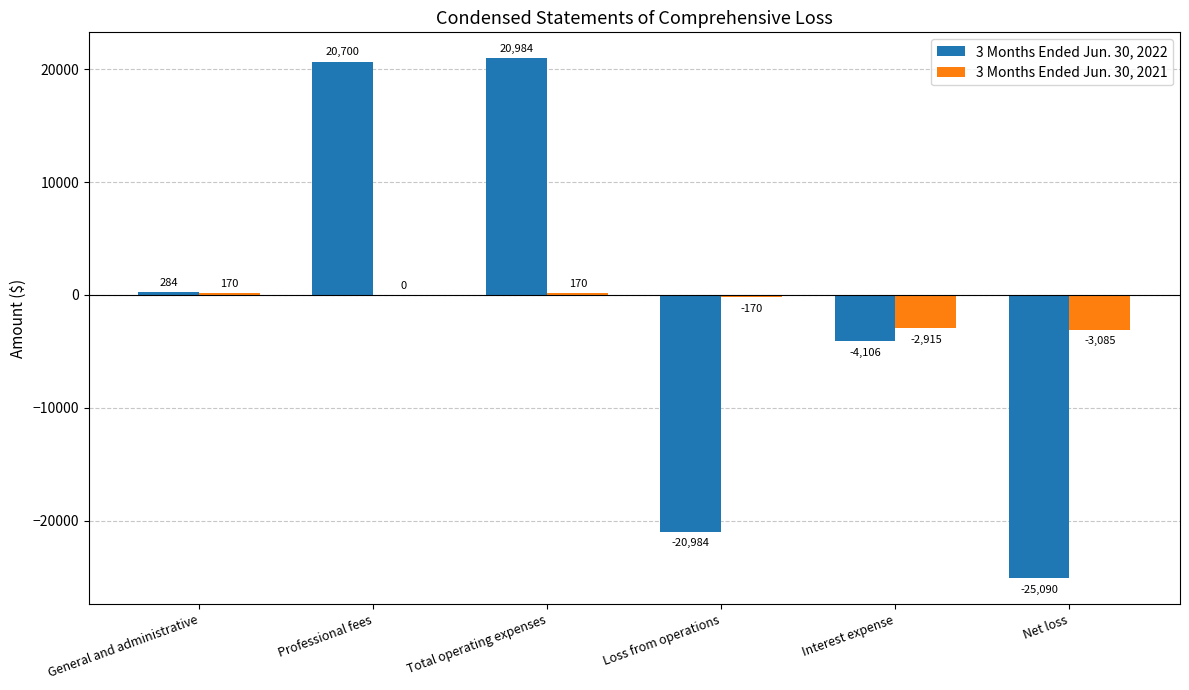

How many distinct data groups are displayed?

2